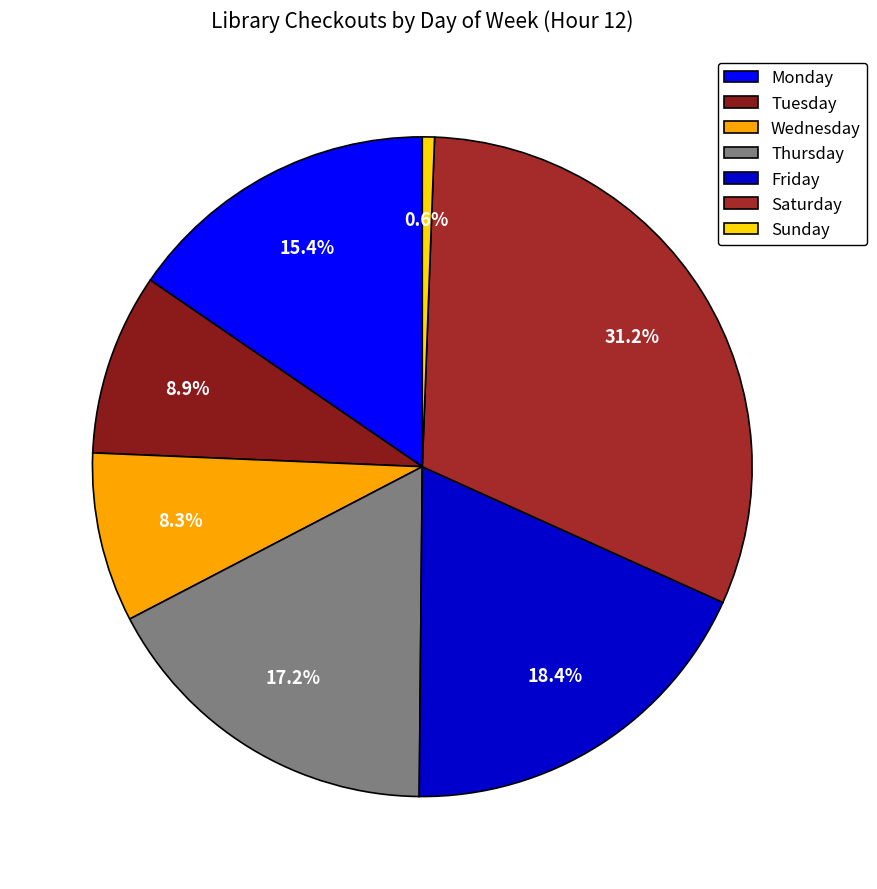

To the nearest percent, what is the average slice percentage?

14%